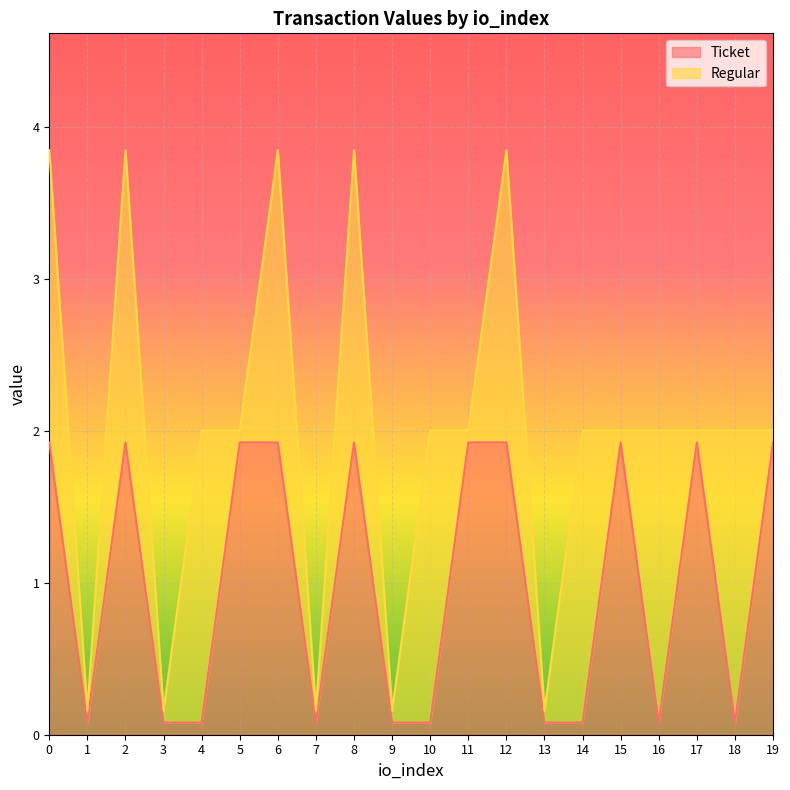

What is the sum of the values at 7 and 8?

2.0